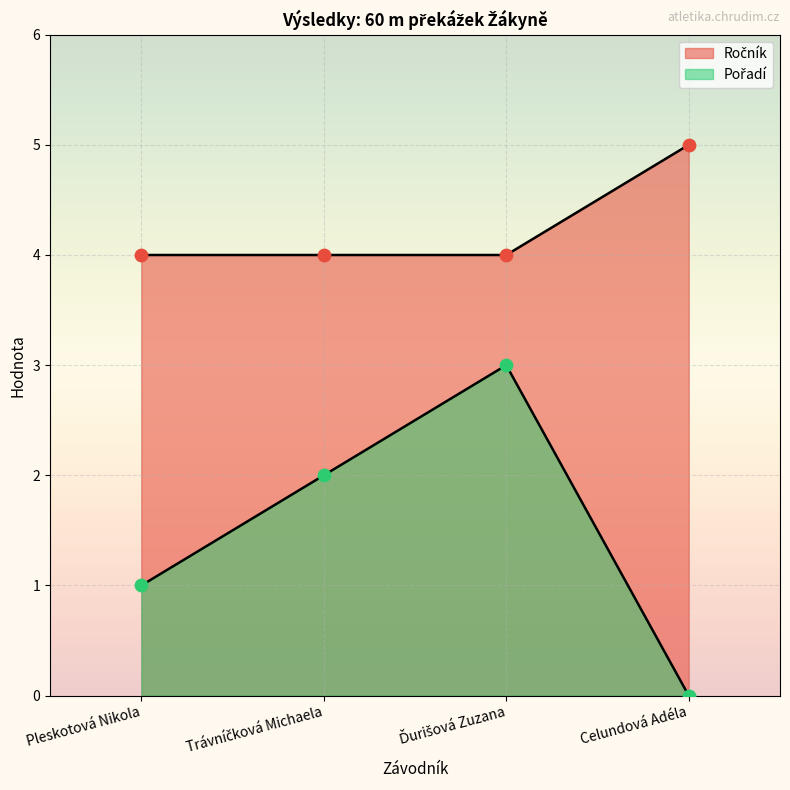

At which category is the sum across all series the highest?

Ďurišová Zuzana